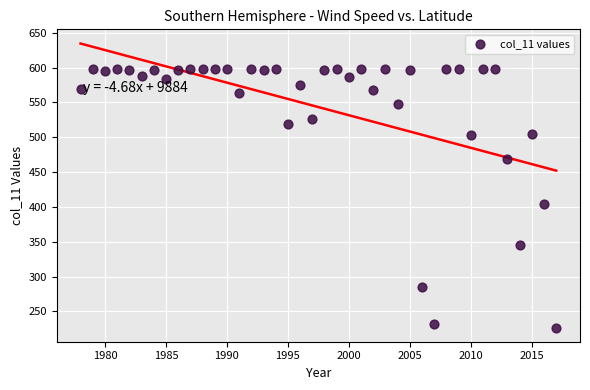

What Y value in the scatter plot is closest to 412?

404.8